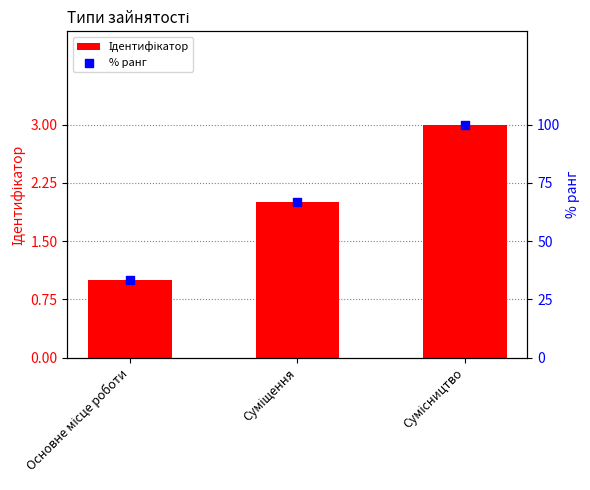

What are all the series names shown in the legend?

Ідентифікатор, % ранг